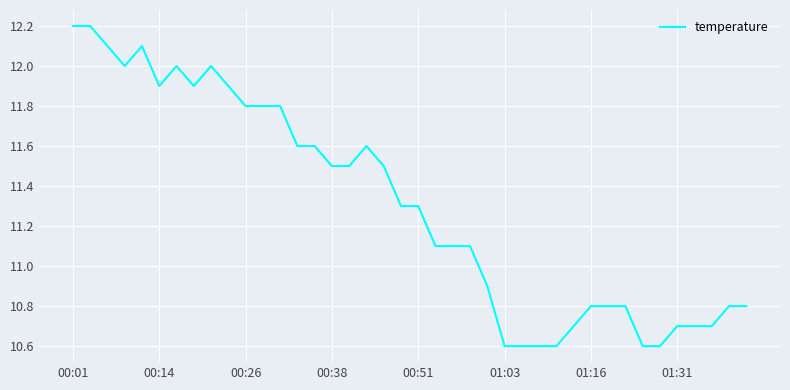

What is the minimum value shown in the chart?

10.6